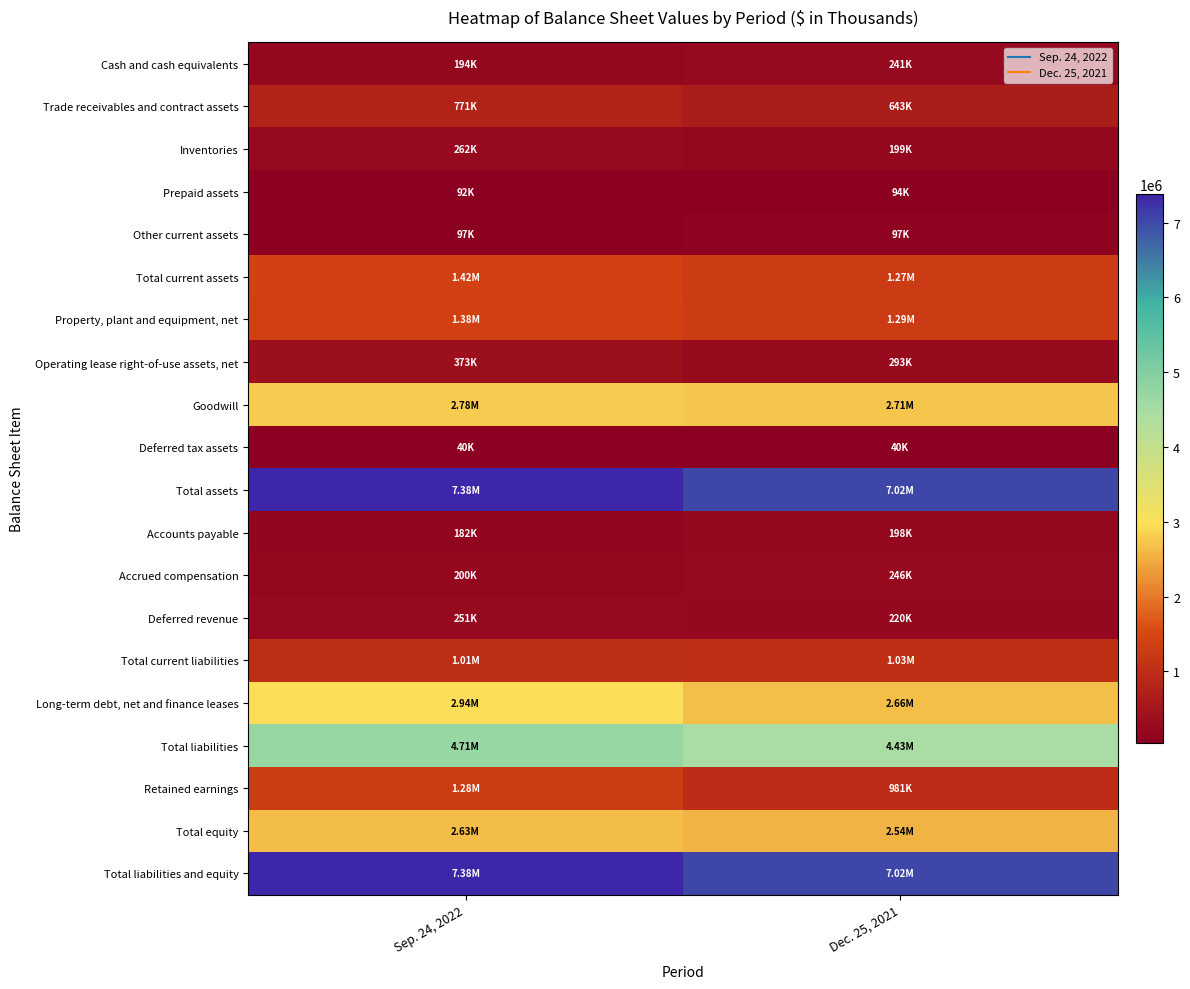

Reading left to right, list all the values displayed in this chart.

Cash and cash equivalents: Sep. 24, 2022=193701	Dec. 25, 2021=241214
Trade receivables and contract assets: Sep. 24, 2022=770776	Dec. 25, 2021=642881
Inventories: Sep. 24, 2022=261522	Dec. 25, 2021=199146
Prepaid assets: Sep. 24, 2022=92266	Dec. 25, 2021=93543
Other current assets: Sep. 24, 2022=97087	Dec. 25, 2021=97311
Total current assets: Sep. 24, 2022=1415352	Dec. 25, 2021=1274095
Property, plant and equipment, net: Sep. 24, 2022=1380568	Dec. 25, 2021=1291068
Operating lease right-of-use assets, net: Sep. 24, 2022=373410	Dec. 25, 2021=292941
Goodwill: Sep. 24, 2022=2776005	Dec. 25, 2021=2711881
Deferred tax assets: Sep. 24, 2022=39721	Dec. 25, 2021=40226
Total assets: Sep. 24, 2022=7382769	Dec. 25, 2021=7024292
Accounts payable: Sep. 24, 2022=181629	Dec. 25, 2021=198130
Accrued compensation: Sep. 24, 2022=200365	Dec. 25, 2021=246119
Deferred revenue: Sep. 24, 2022=251473	Dec. 25, 2021=219703
Total current liabilities: Sep. 24, 2022=1014194	Dec. 25, 2021=1033185
Long-term debt, net and finance leases: Sep. 24, 2022=2937056	Dec. 25, 2021=2663564
Total liabilities: Sep. 24, 2022=4710825	Dec. 25, 2021=4432300
Retained earnings: Sep. 24, 2022=1279567	Dec. 25, 2021=980751
Total equity: Sep. 24, 2022=2632738	Dec. 25, 2021=2538982
Total liabilities and equity: Sep. 24, 2022=7382769	Dec. 25, 2021=7024292